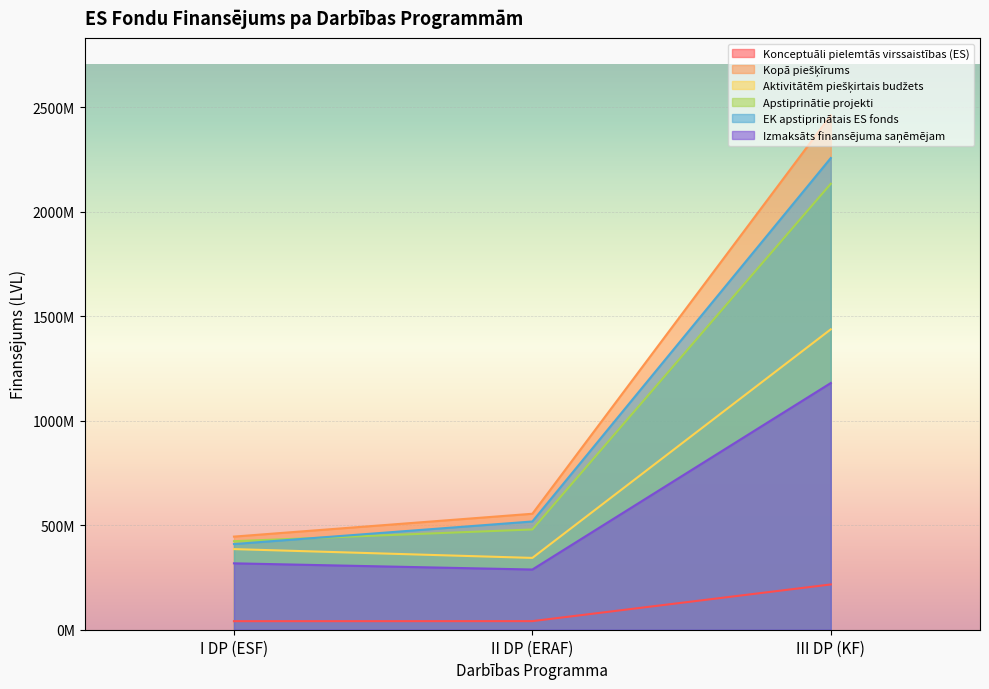

Where does the EK apstiprinātais ES fonds series first go above 517777458?

II DP (ERAF)